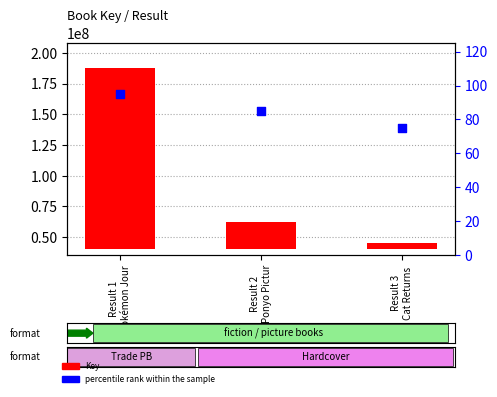

Which series has the largest Y range (max minus min)?

Key